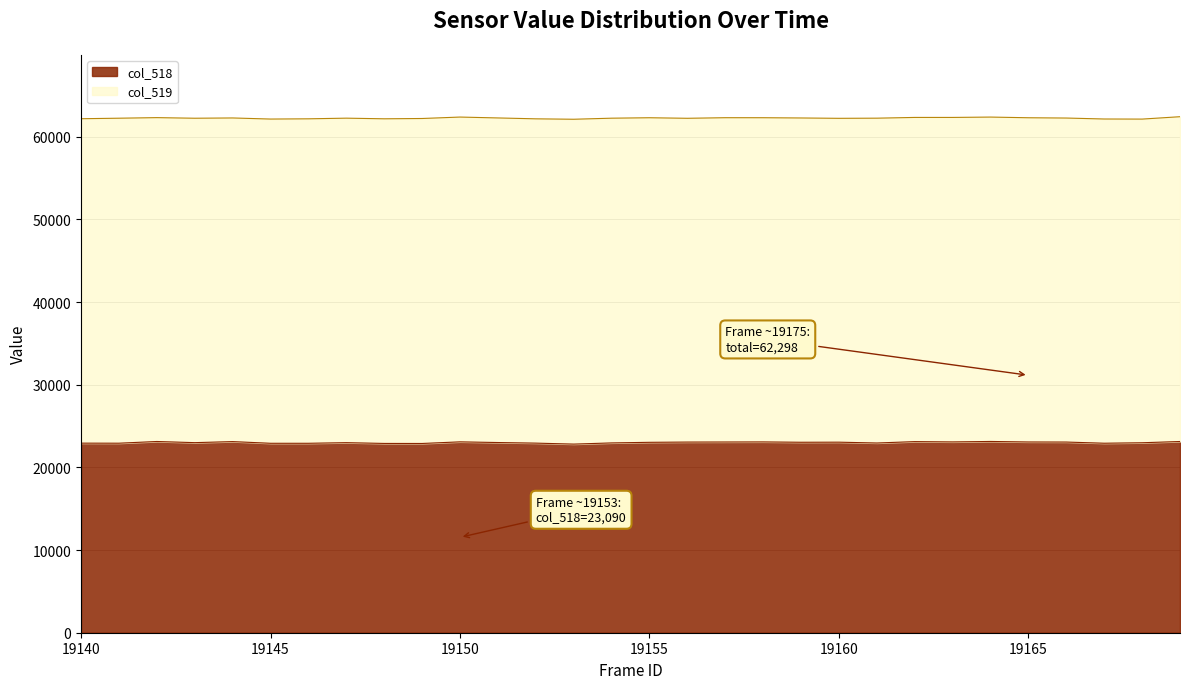

What is the ratio of the value at 19169 to the value at 19154?

1.0